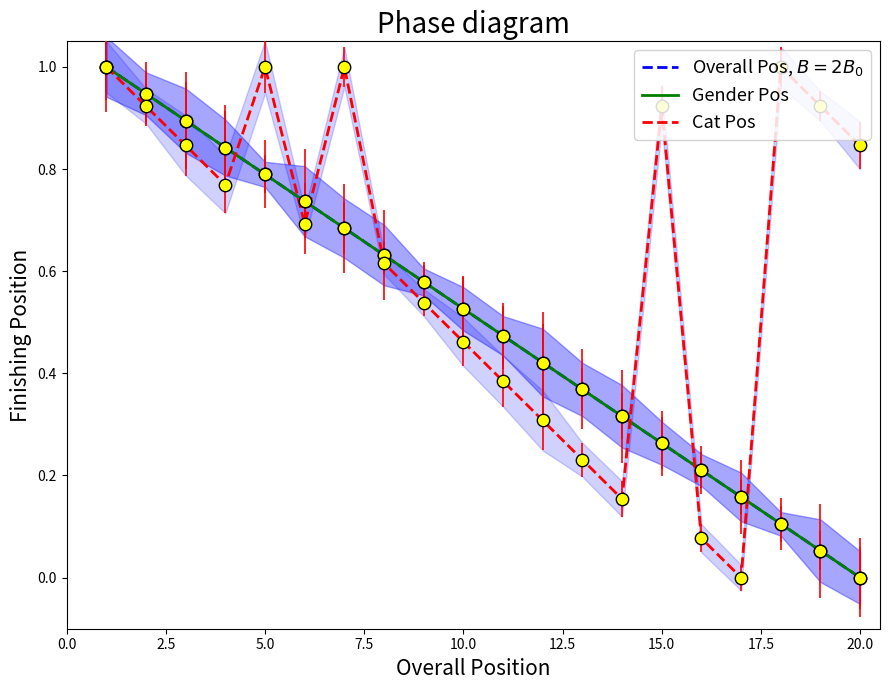

Which series reaches the minimum Y coordinate?

Overall Pos, $B=2B_0$